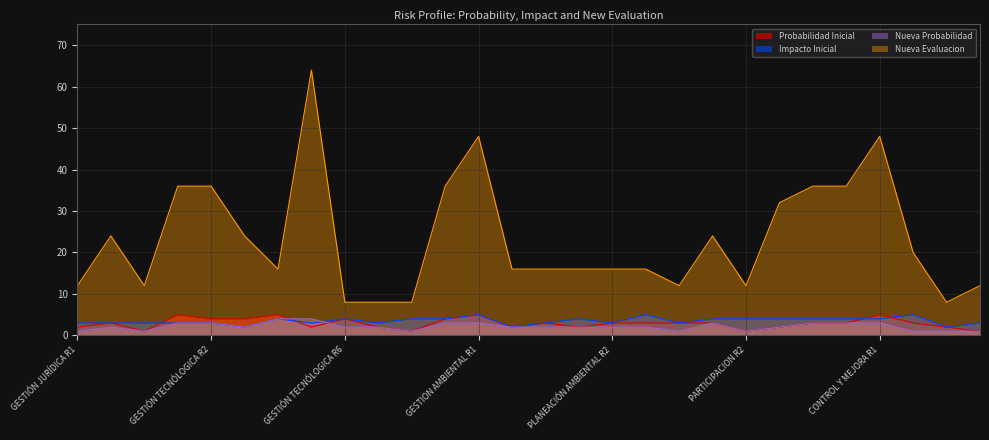

At how many categories does at least one series exceed 42?

3